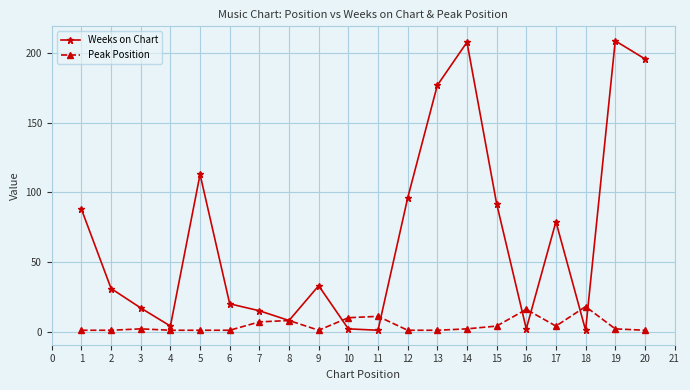

How many interior local peaks does the Weeks on Chart series have?

5